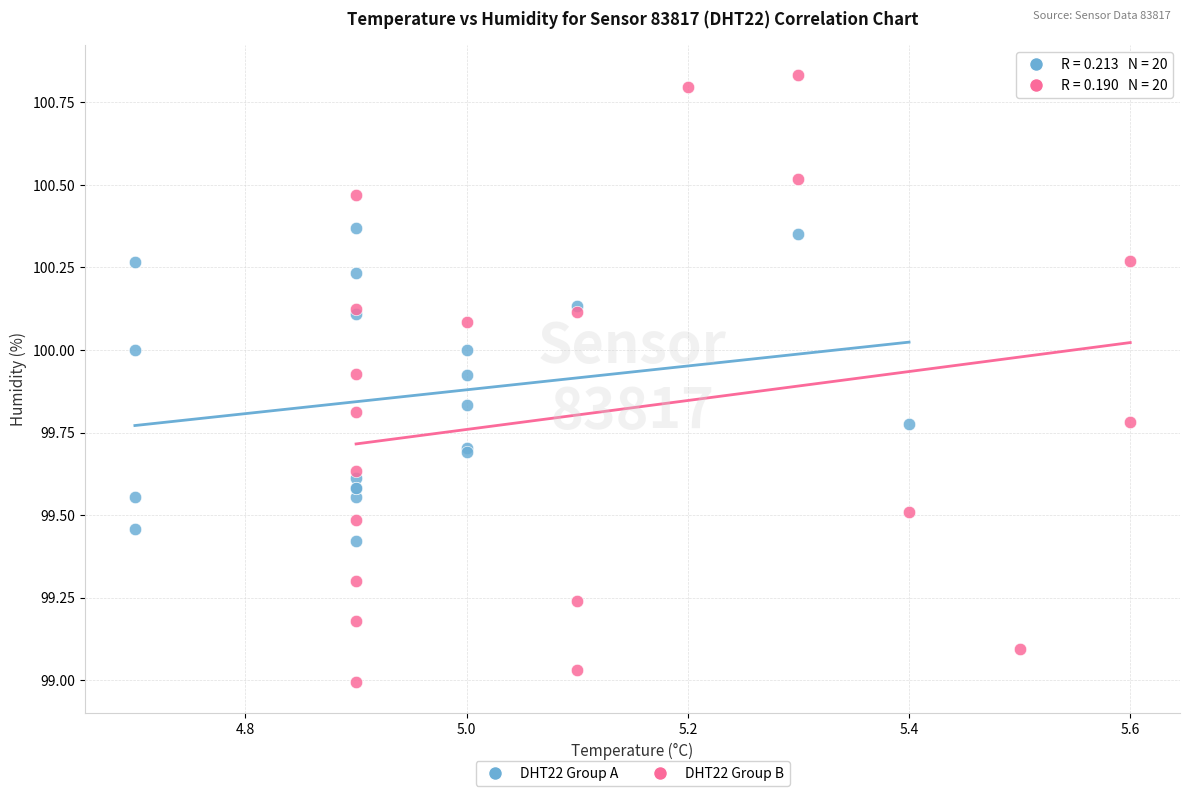

Which series reaches the maximum Y coordinate?

DHT22 Group B